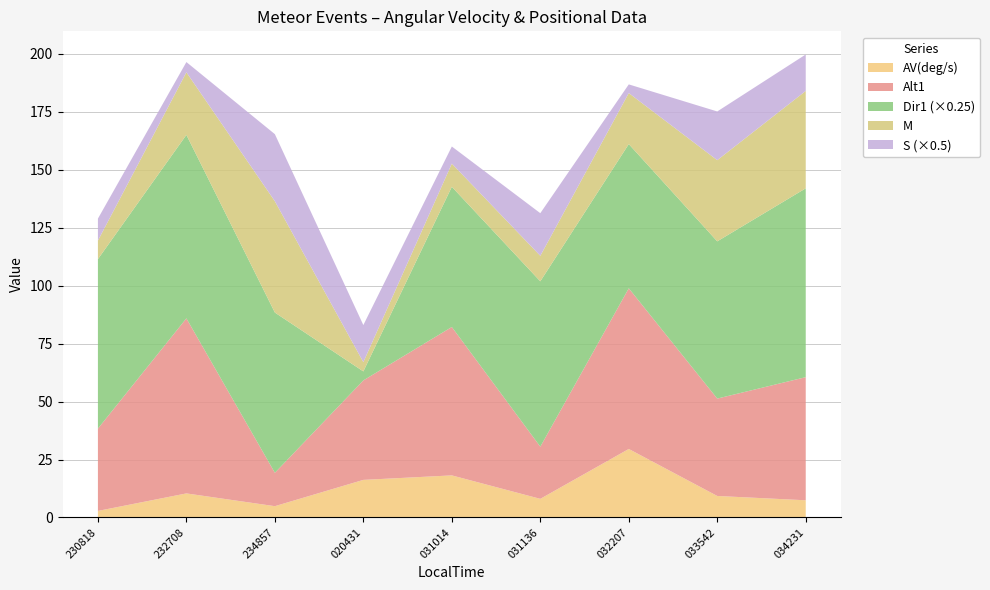

Reading left to right, list all the values displayed in this chart.

AV(deg/s): 20180430_230818=2.8	20180430_232708=10.4	20180430_234857=4.9	20180501_020431=16.2	20180501_031014=18.1	20180501_031136=8.0	20180501_032207=29.5	20180501_033542=9.3	20180501_034231=7.4
Alt1: 20180430_230818=35.5	20180430_232708=75.5	20180430_234857=14.4	20180501_020431=42.9	20180501_031014=64.0	20180501_031136=22.5	20180501_032207=69.3	20180501_033542=42.0	20180501_034231=53.1
Dir1: 20180430_230818=292.3	20180430_232708=316.4	20180430_234857=276.4	20180501_020431=15.5	20180501_031014=241.8	20180501_031136=285.2	20180501_032207=248.7	20180501_033542=271.2	20180501_034231=325.7
M: 20180430_230818=8.0	20180430_232708=27.0	20180430_234857=48.0	20180501_020431=4.0	20180501_031014=10.0	20180501_031136=11.0	20180501_032207=22.0	20180501_033542=35.0	20180501_034231=42.0
S: 20180430_230818=18.9	20180430_232708=8.8	20180430_234857=57.9	20180501_020431=32.0	20180501_031014=14.8	20180501_031136=36.8	20180501_032207=7.5	20180501_033542=42.0	20180501_034231=31.4